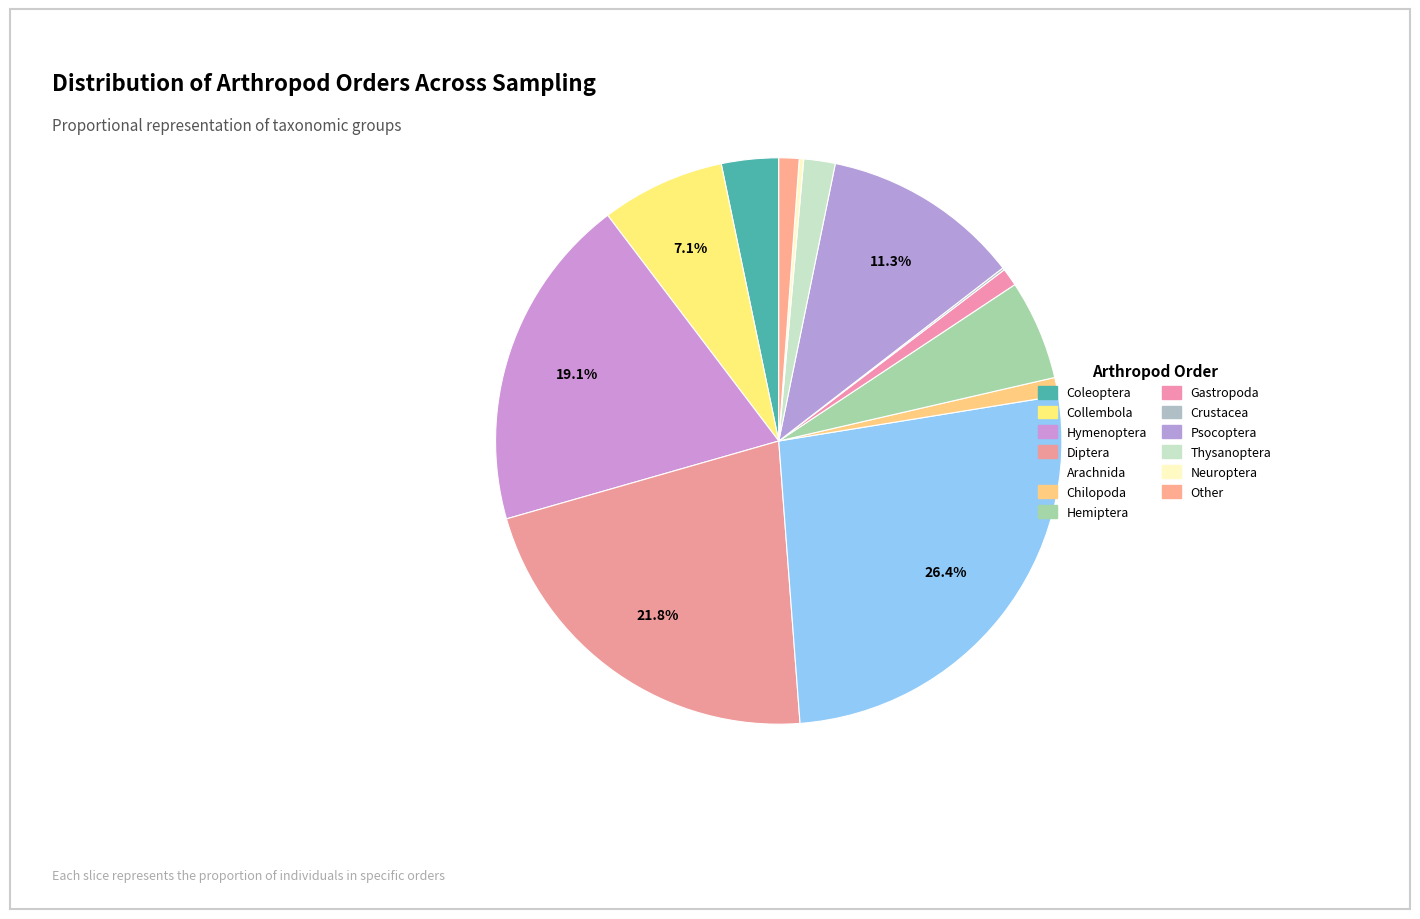

To the nearest percent, what is the average slice percentage?

8%